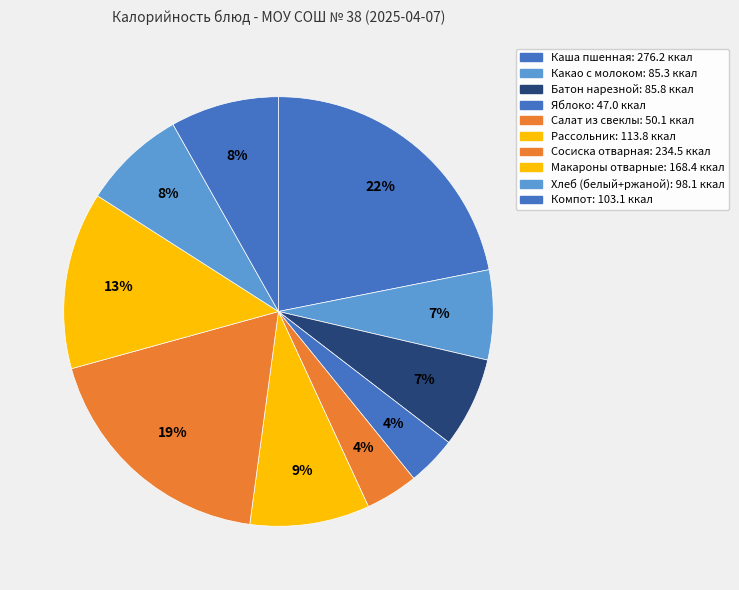

How many segments does this pie chart have?

10